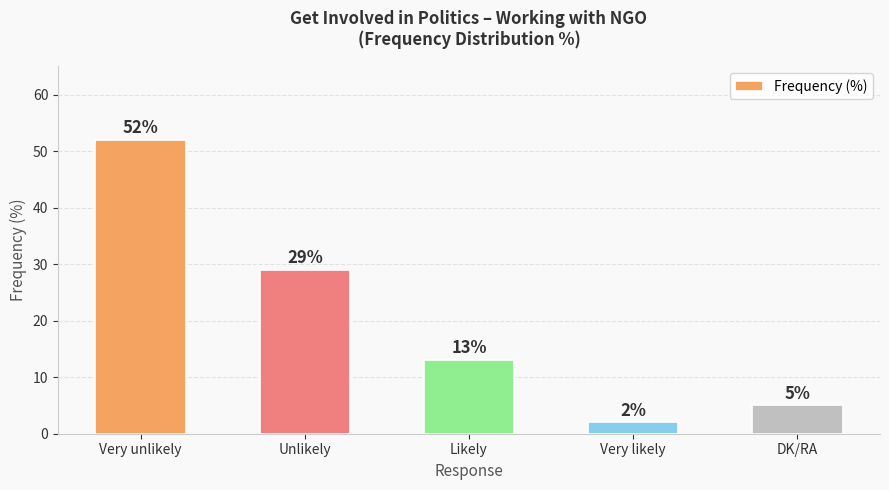

What is the change in value from Unlikely to Very likely?

-27